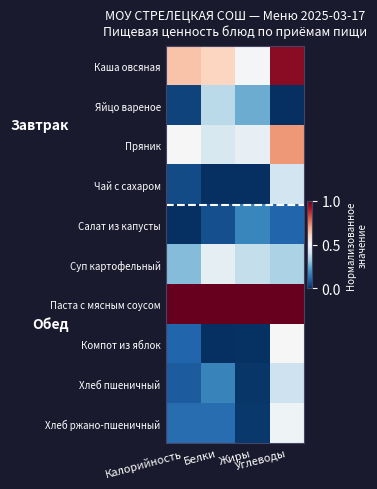

Rank the series by their maximum value, from lowest to highest.

Салат из капусты, Яйцо вареное, Хлеб пшеничный, Чай с сахаром, Суп картофельный, Хлеб ржано-пшеничный, Компот из яблок, Пряник, Каша овсяная, Паста с мясным соусом